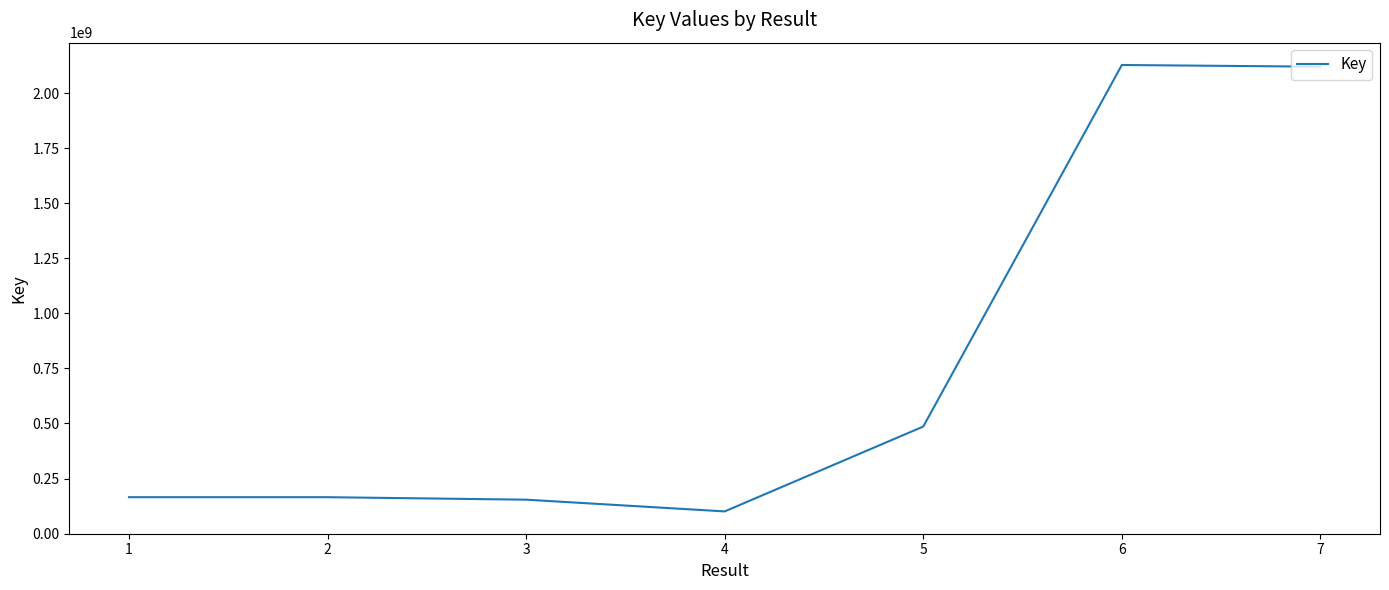

What is the approximate value at 3, to the nearest 50?

153994450